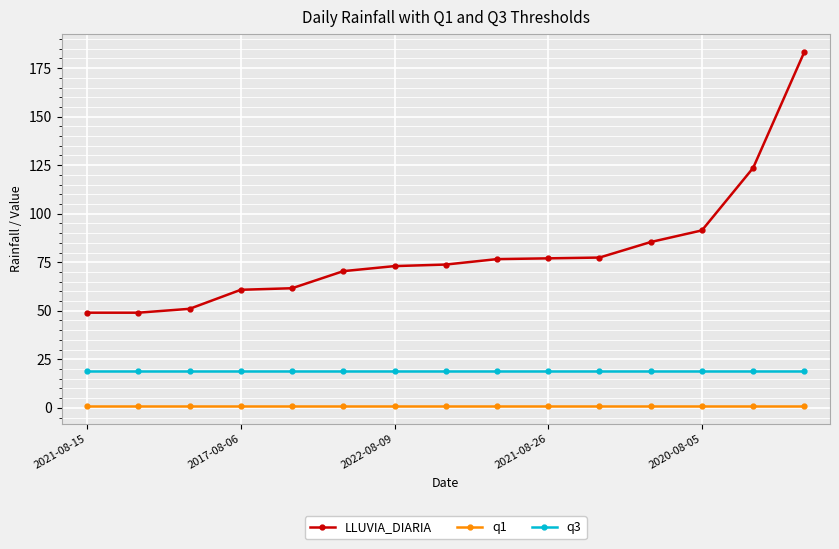

What is the value of the q3 point at the 13th from the left?

18.8